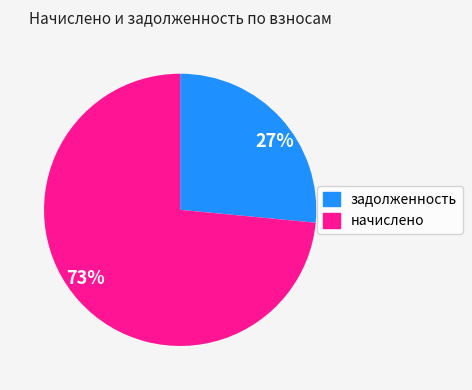

Is there any slice that represents more than half of the pie?

Yes